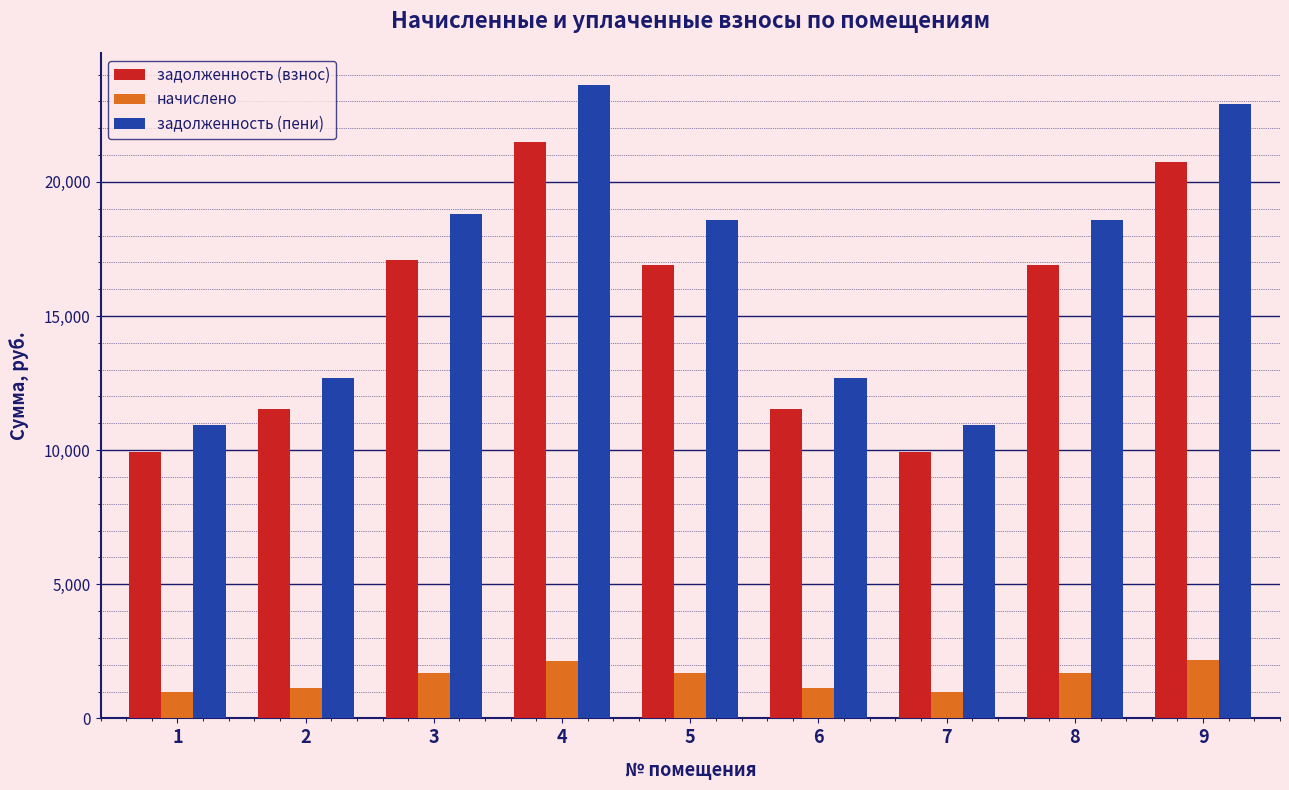

True or false: задолженность (пени) has a value of 12283.3 at 9.

False